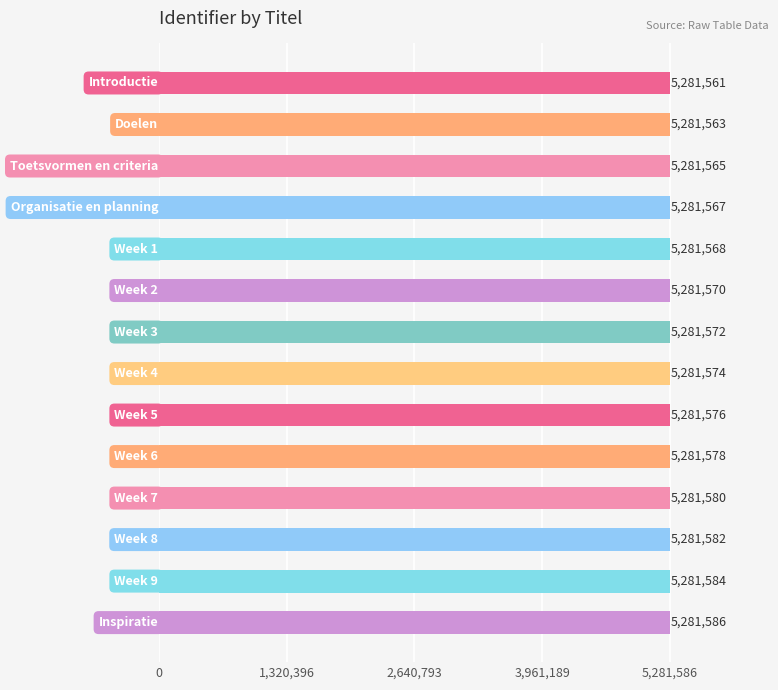

What is the value of the 9th bar from the top?

5281576